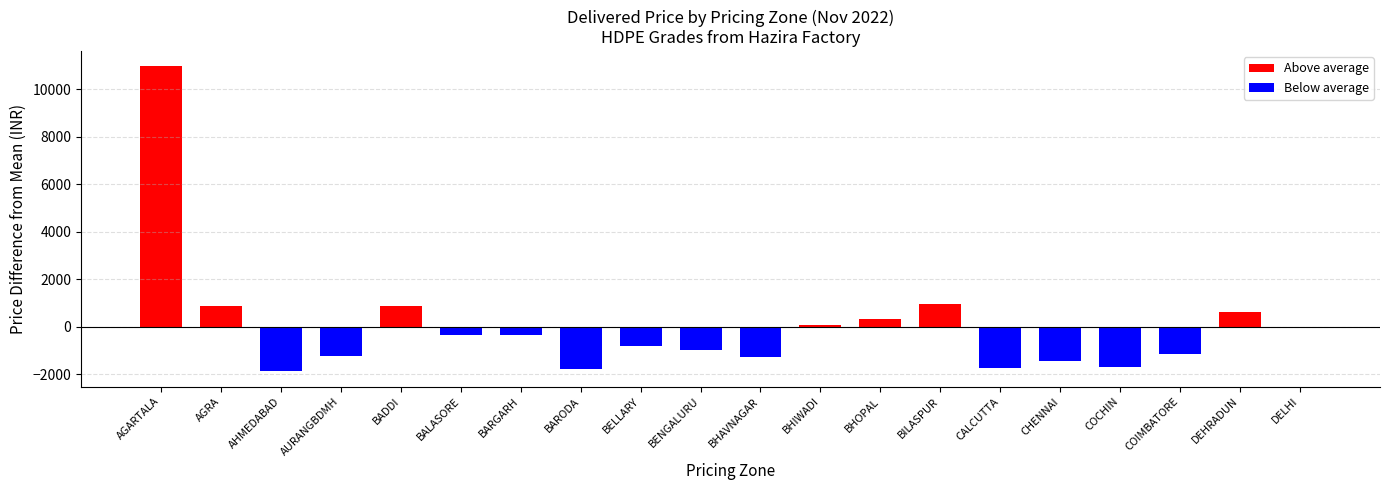

What is the difference between the maximum and minimum values in the B60003 series?

12821